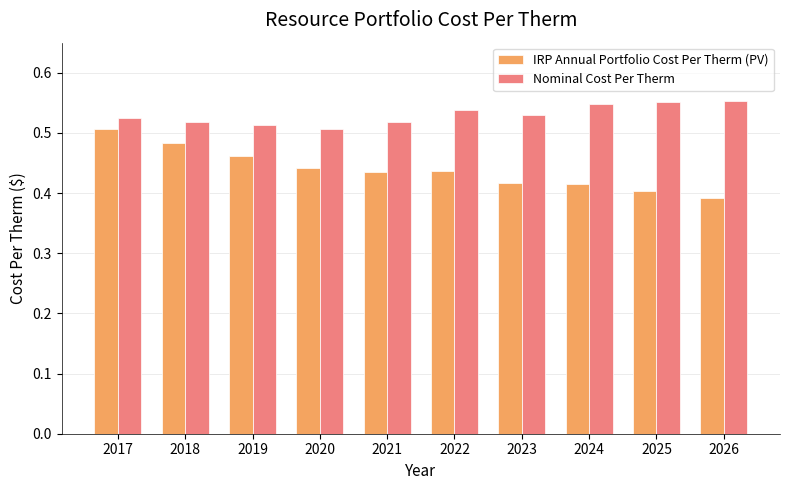

What are all the series names shown in the legend?

IRP Annual Portfolio Cost Per Therm (PV), Nominal Cost Per Therm